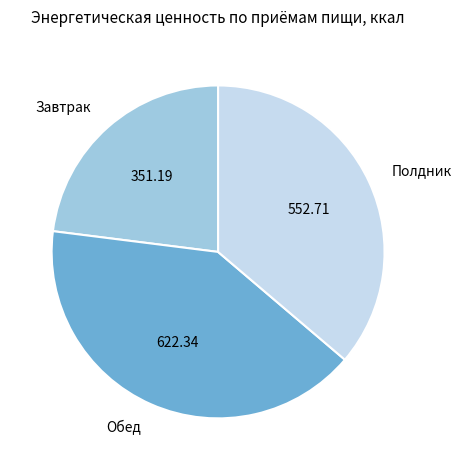

True or false: Обед accounts for 53% of the total.

False